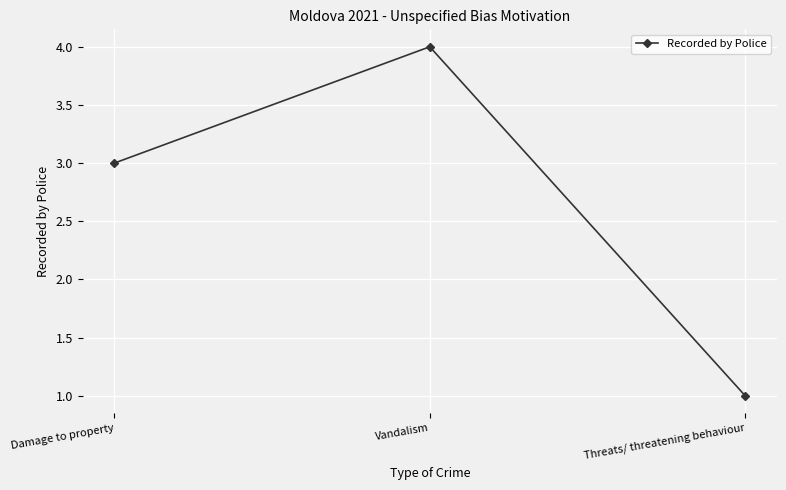

List the labels in order of value, largest first.

Vandalism, Damage to property, Threats/ threatening behaviour